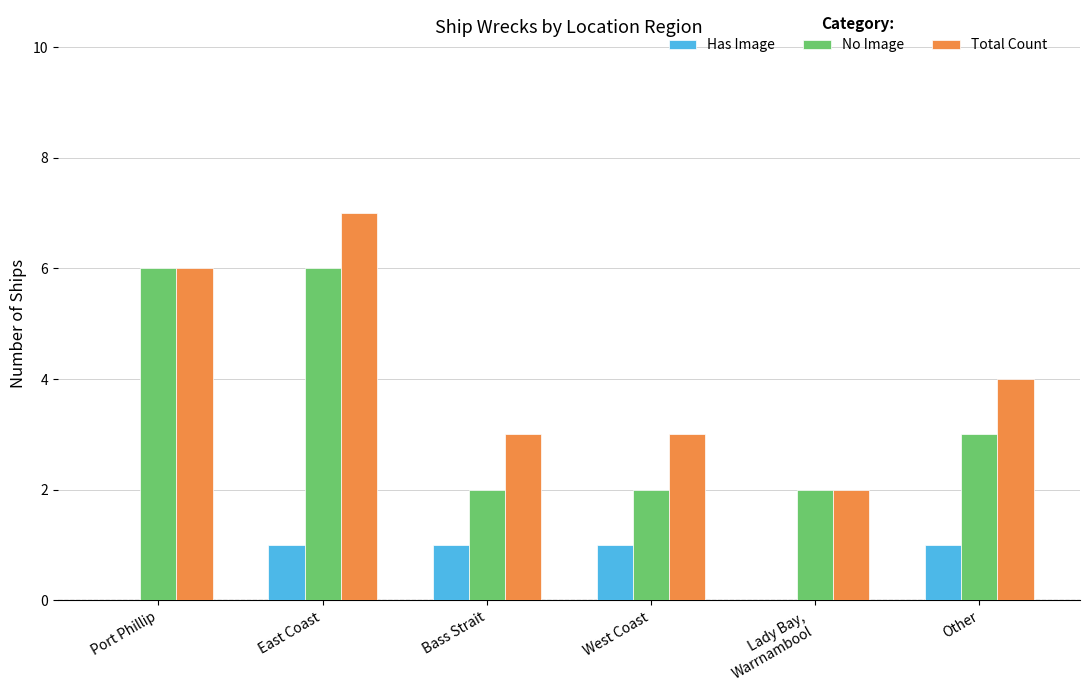

What value does the Total Count series have at East Coast?

7